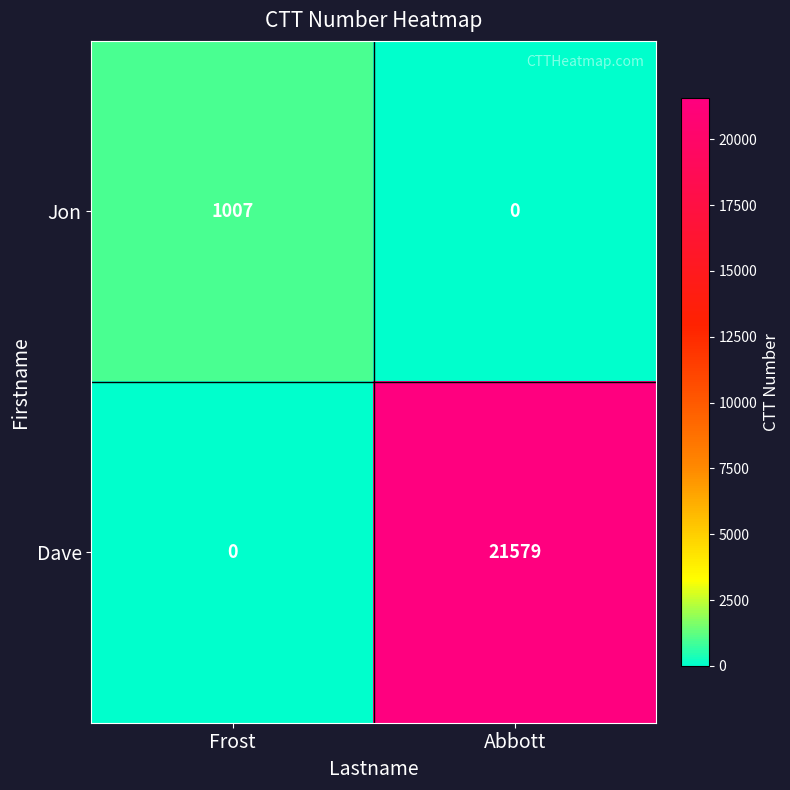

The value of Dave at Abbott is 12581. True or false?

False